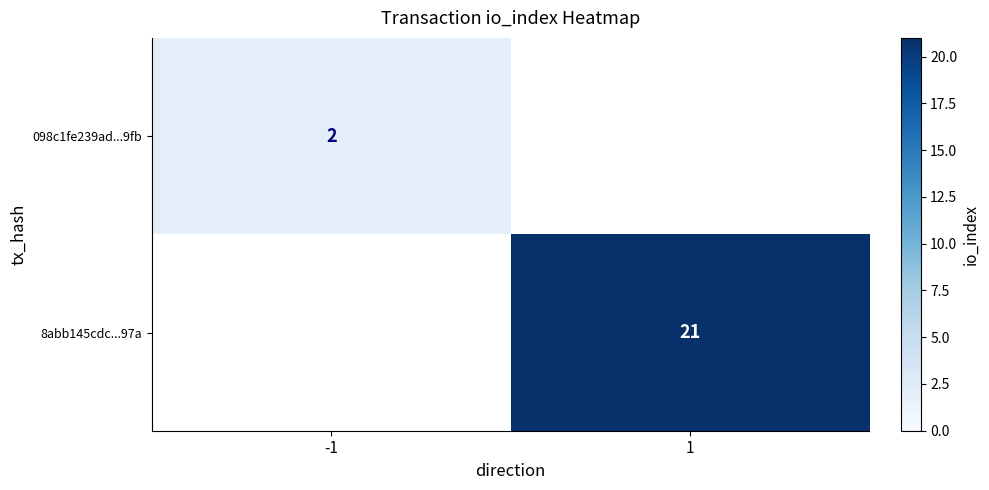

True or false: 098c1fe239ad...9fb has a value of 1 at -1.

False